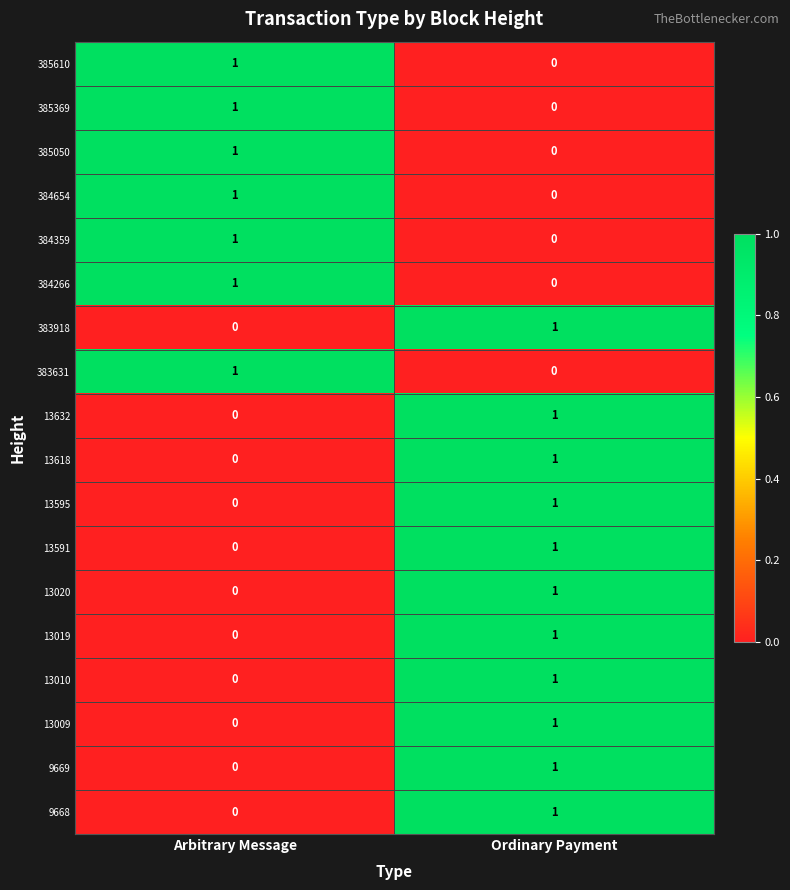

Is it true that 13020 equals 2 at Ordinary Payment?

False